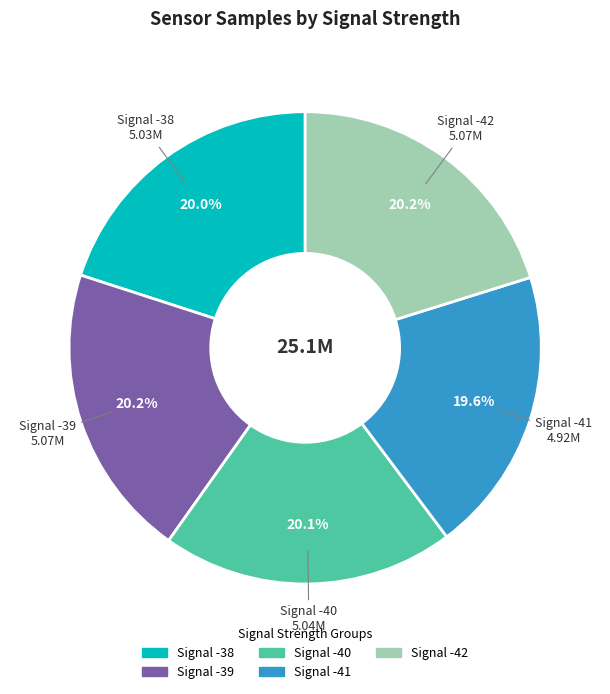

Is there any slice that represents more than half of the pie?

No